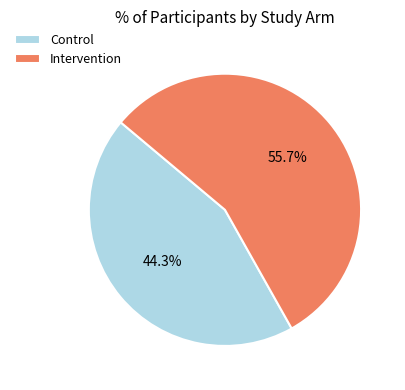

To the nearest percent, what is the difference between the largest and smallest slice percentages?

11%